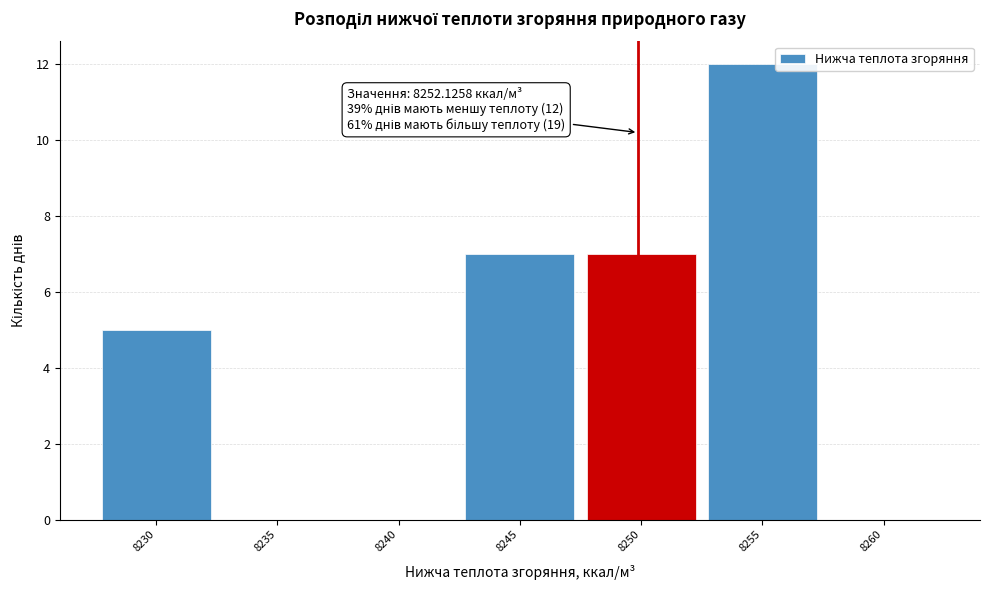

Reading left to right, list all the values displayed in this chart.

8230=5	8235=0	8240=0	8245=7	8250=7	8255=12	8260=0